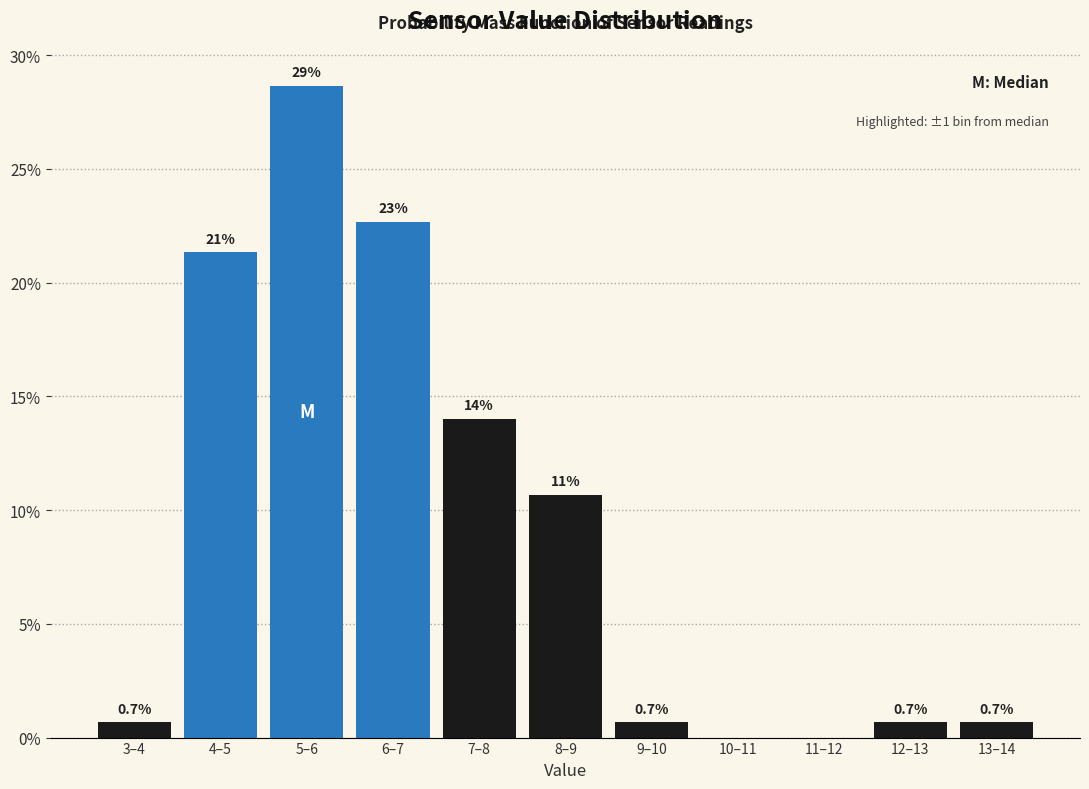

Reading right to left, list all the values displayed in this chart.

13–14=0.7	12–13=0.7	11–12=0.0	10–11=0.0	9–10=0.7	8–9=10.7	7–8=14.0	6–7=22.7	5–6=28.7	4–5=21.3	3–4=0.7